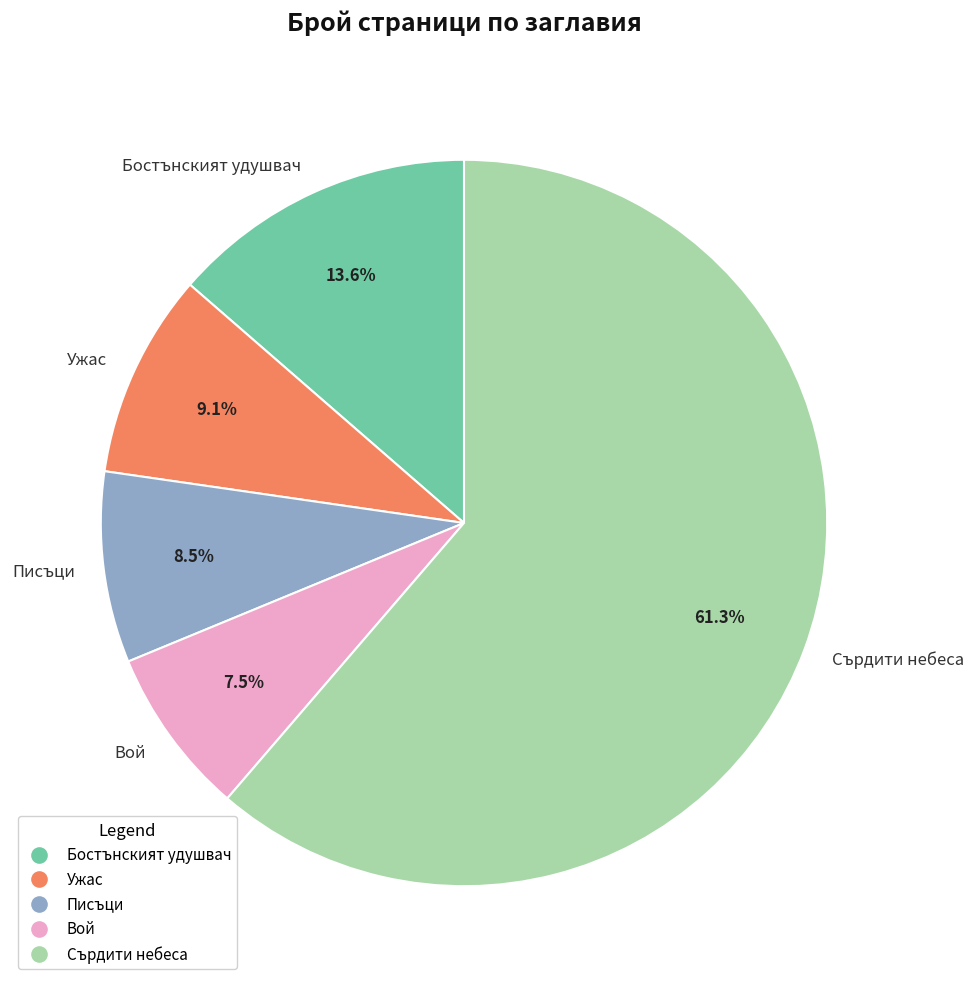

Rank the categories by value from highest to lowest.

Сърдити небеса, Бостънският удушвач, Ужас, Писъци, Вой